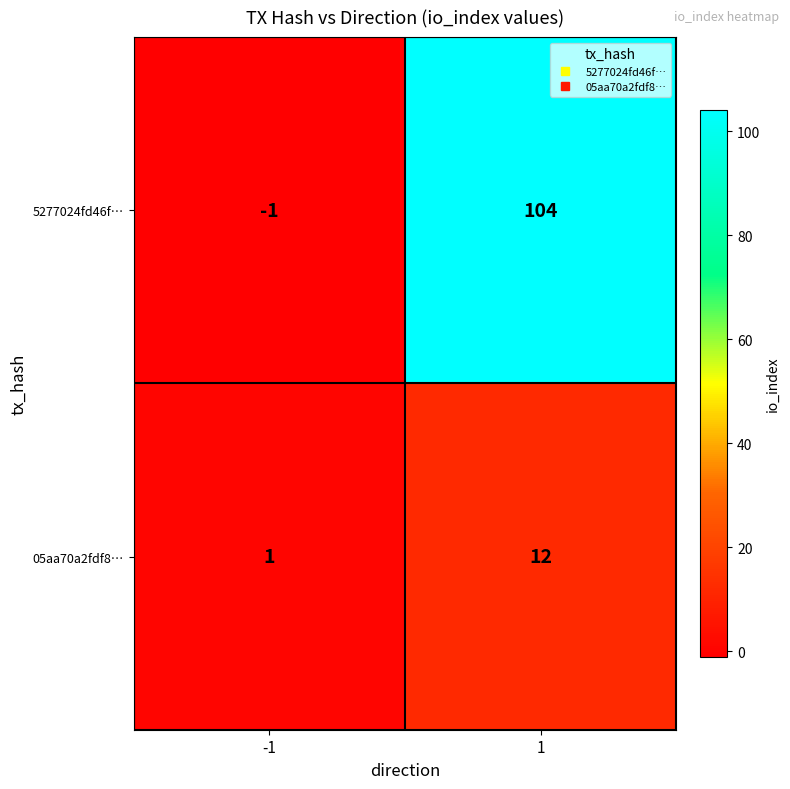

Which series has the largest total across all categories?

5277024fd46f…